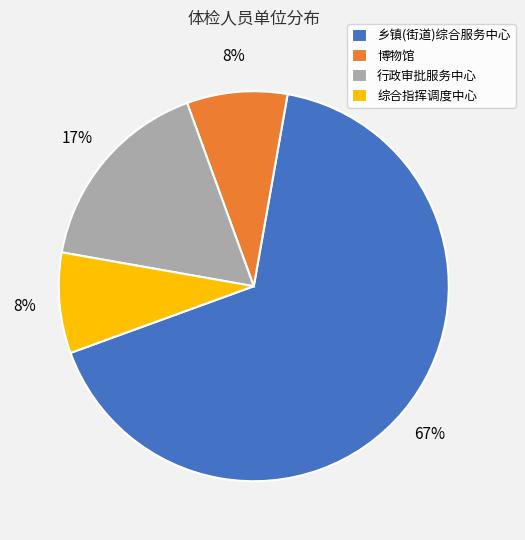

Do 乡镇(街道)综合服务中心 and 博物馆 together represent more than half of the pie?

Yes